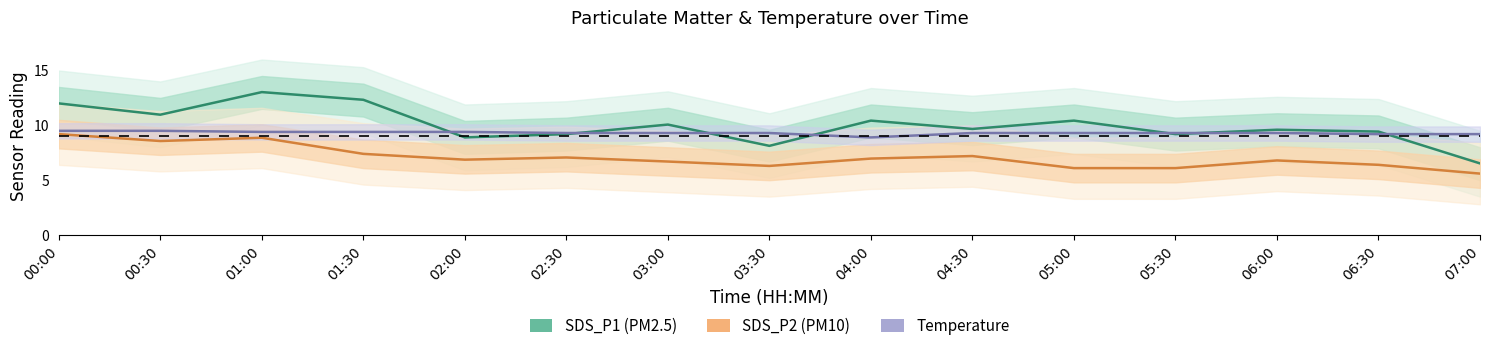

Reading left to right, extract all data points from this chart.

SDS_P1: 12.0	11.0	13.0	12.3	8.9	9.2	10.1	8.1	10.4	9.7	10.4	9.2	9.6	9.4	6.5
SDS_P2: 9.2	8.6	8.9	7.4	6.9	7.1	6.7	6.3	7.0	7.2	6.1	6.1	6.8	6.4	5.6
Temp: 9.5	9.5	9.4	9.4	9.4	9.3	9.3	9.3	8.9	9.3	9.3	9.3	9.3	9.2	9.2